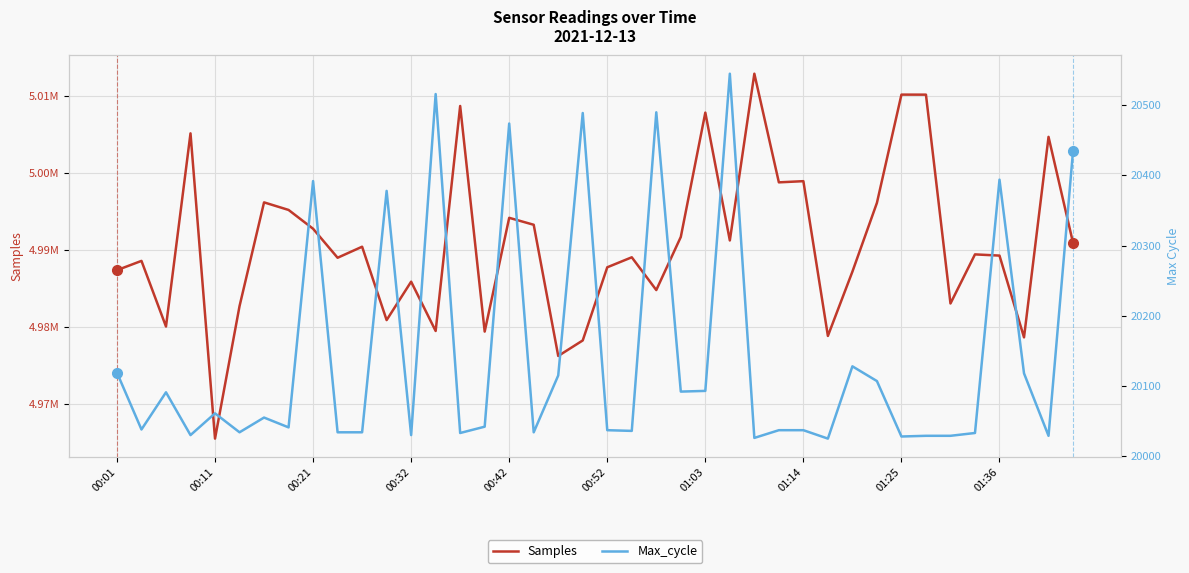

List the series in order of their peak value, lowest first.

Max_cycle, Samples